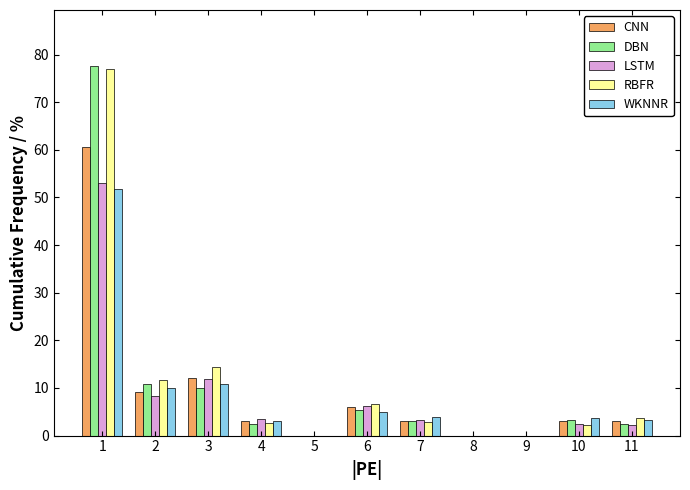

What is the sum of all WKNNR values?

91.4